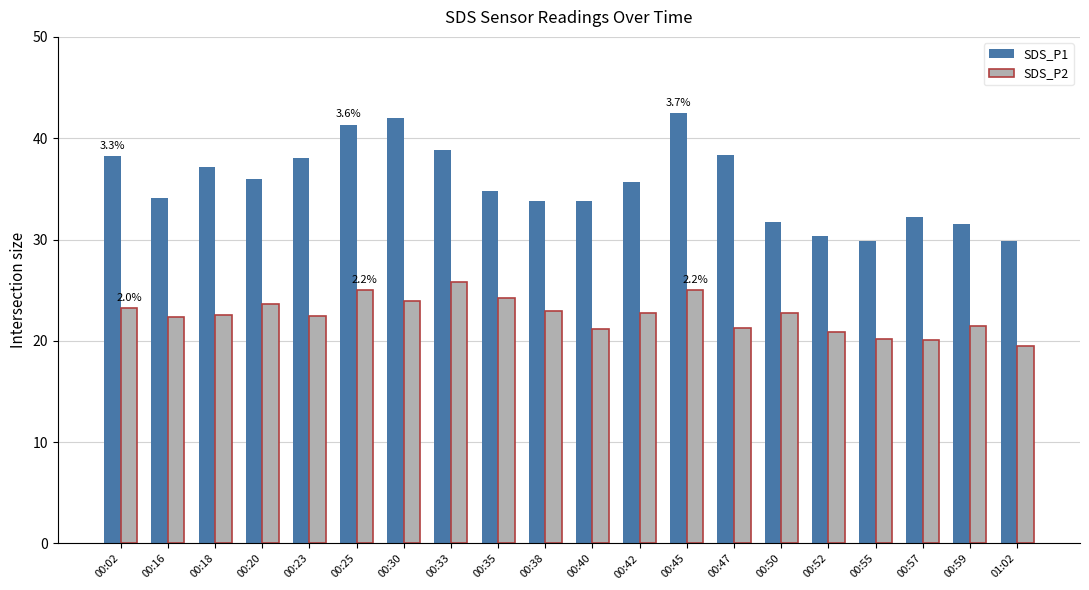

At which category is the sum across all series the highest?

00:45